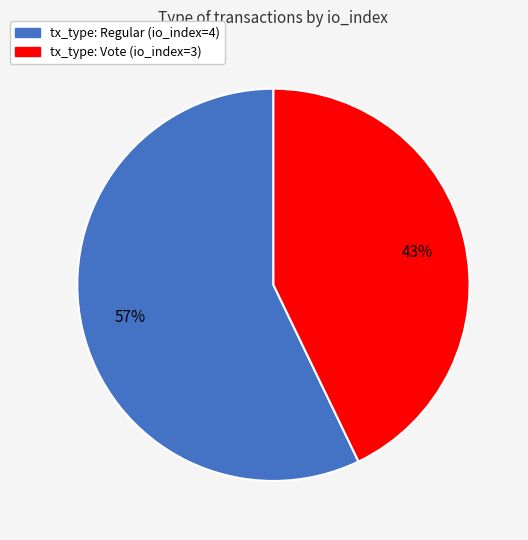

Which slice is the smallest?

tx_type: Vote (io_index=3)